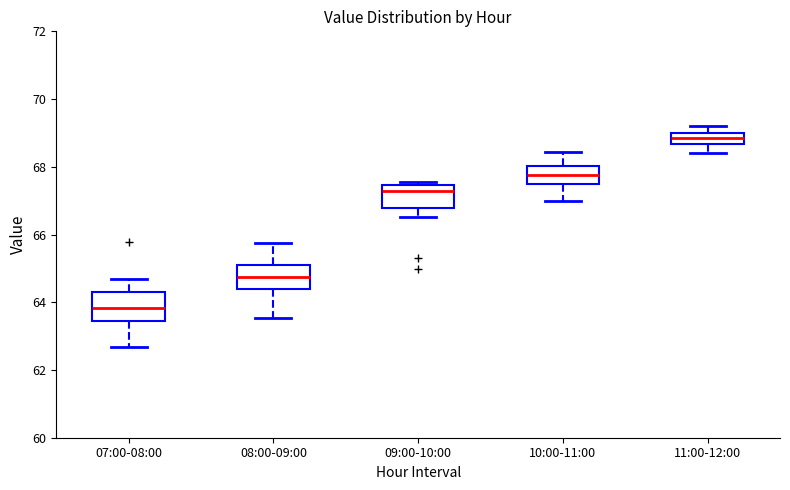

Reading left to right, read every box against the y-axis: the position of its median line, the range the box covers, and the ends of its whiskers. The values are not printed on the chart, so give them approximately, as read against the axis.

07:00-08:00: median 63.8, box 63.4 to 64.4, whiskers 62.6 to 64.6
08:00-09:00: median 64.8, box 64.4 to 65.0, whiskers 63.6 to 65.8
09:00-10:00: median 67.2, box 66.8 to 67.4, whiskers 66.6 to 67.6
10:00-11:00: median 67.8, box 67.4 to 68.0, whiskers 67.0 to 68.4
11:00-12:00: median 68.8, box 68.6 to 69.0, whiskers 68.4 to 69.2